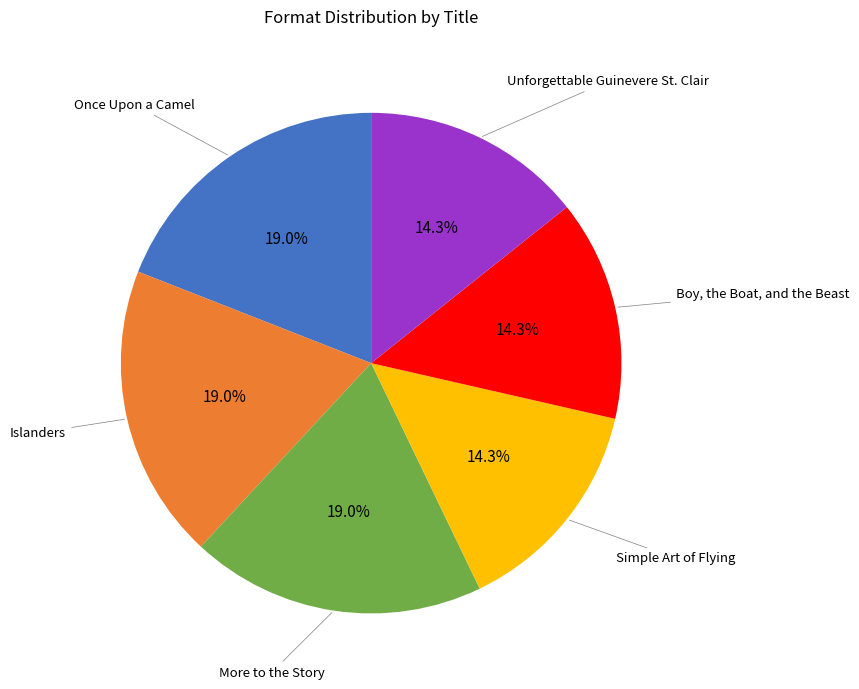

The Simple Art of Flying slice represents 14% of the pie. True or false?

True